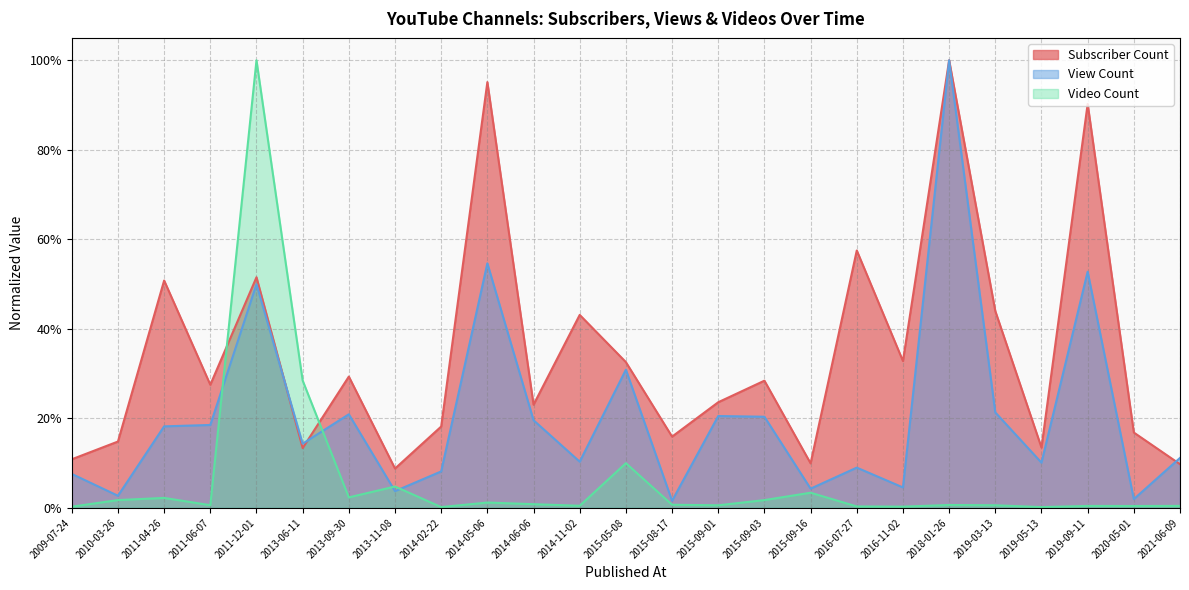

Is the value of Subscriber Count at 2019-05-13 greater than the value of View Count at 2015-09-03?

No